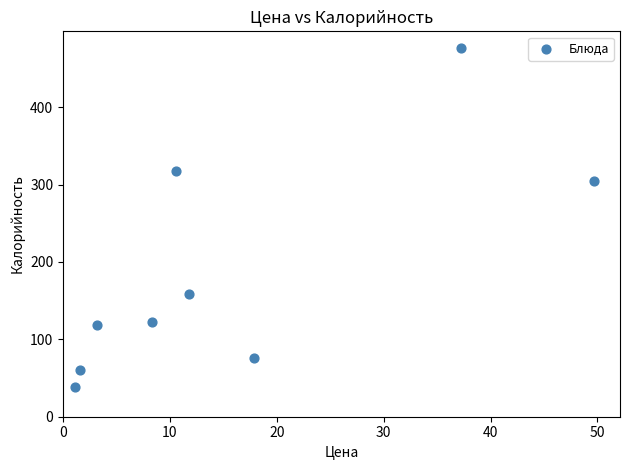

What is the range of Y values (max minus min)?

438